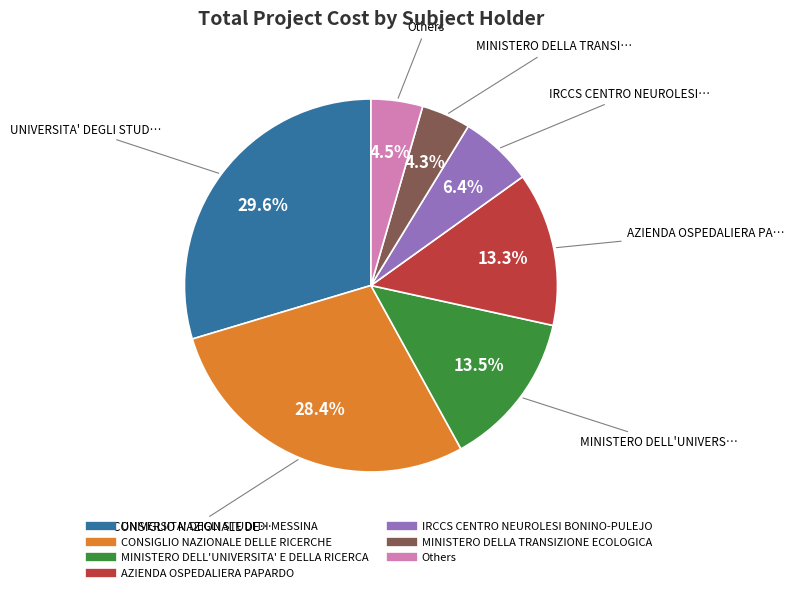

Is there any slice that represents more than half of the pie?

No